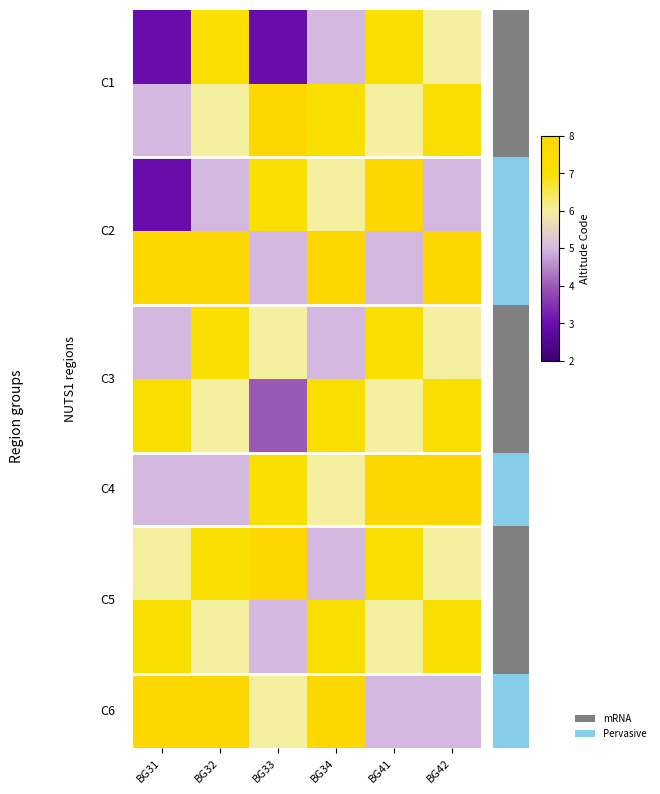

The value of 4 at BG33 is 2. True or false?

False